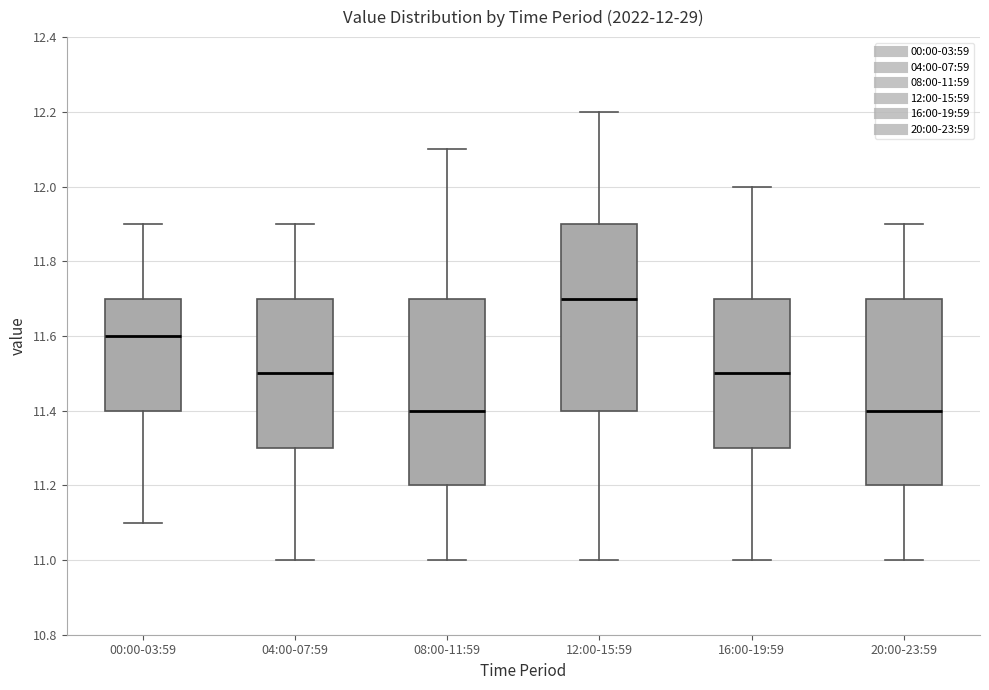

Which box's median line is the highest?

12:00-15:59